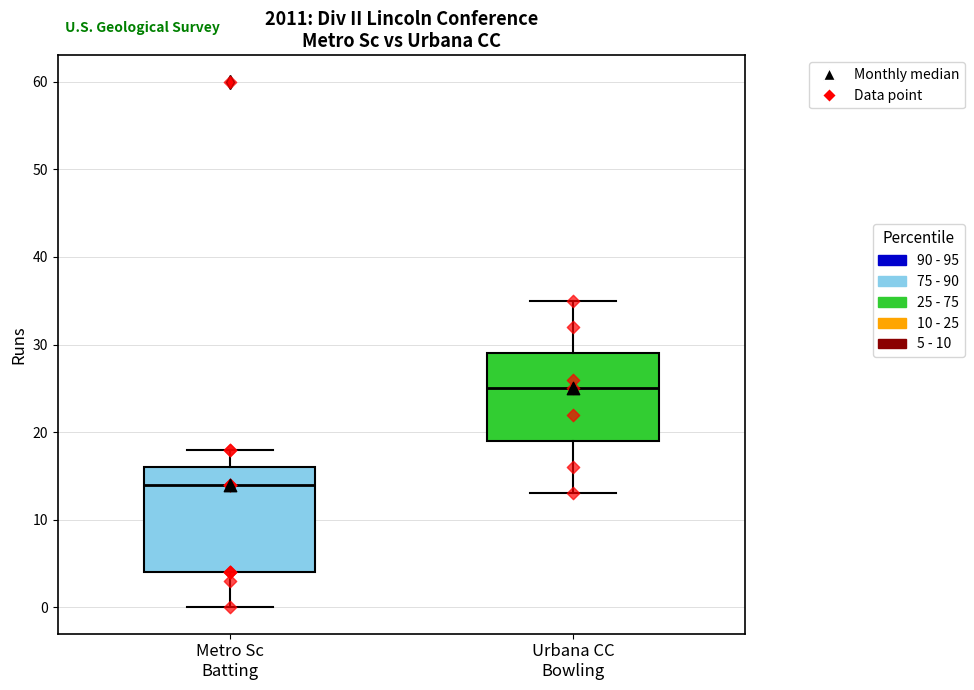

Which box is the tallest, from its lower edge to its upper edge?

Metro Sc Batting